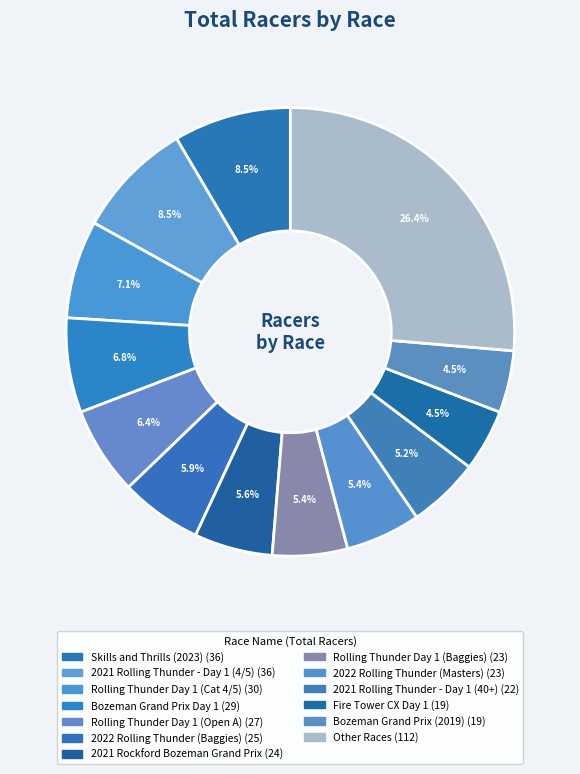

Count the number of slices in the pie.

13